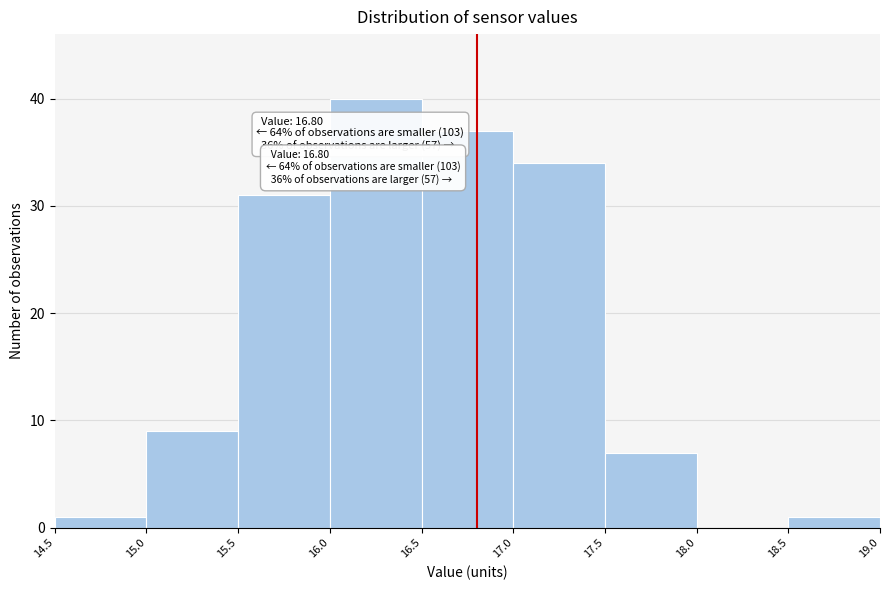

Which range on the x-axis has the tallest bar?

16.0 to 16.5